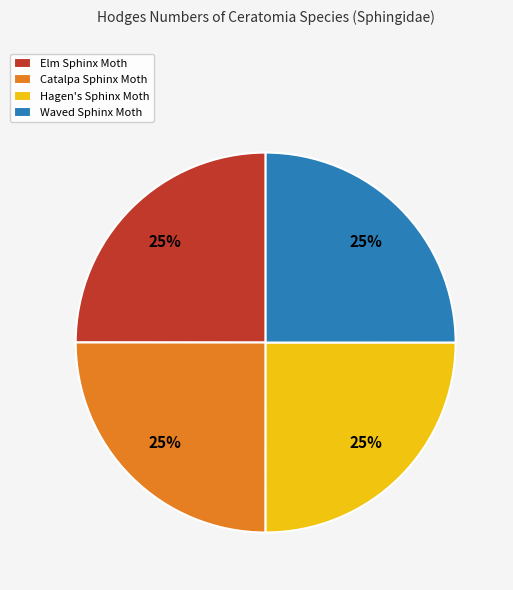

The Waved Sphinx Moth slice represents 25% of the pie. True or false?

True